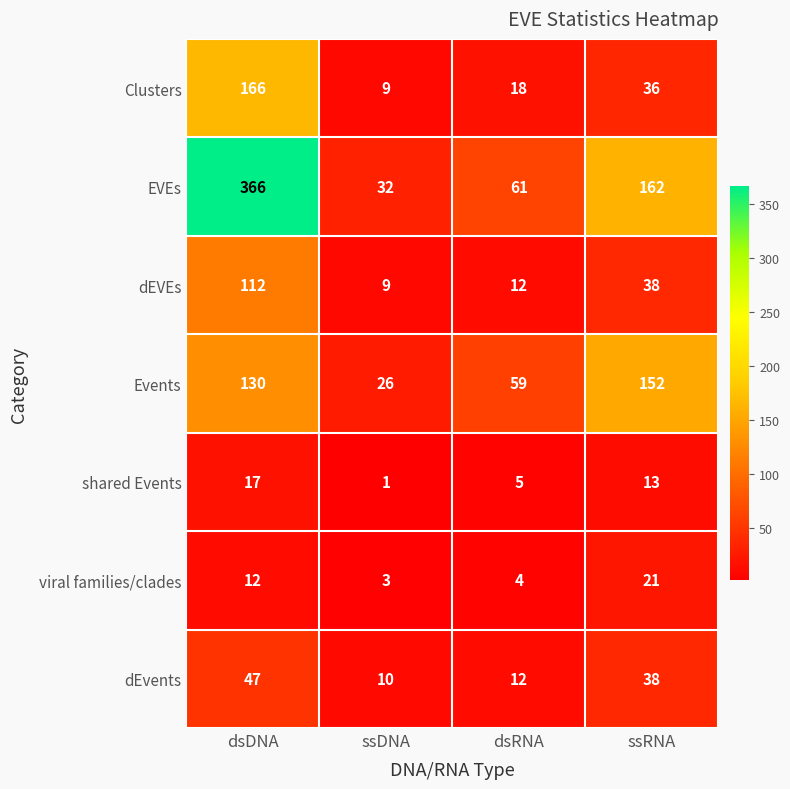

What is the sum of the Events values at dsRNA and dsDNA?

189